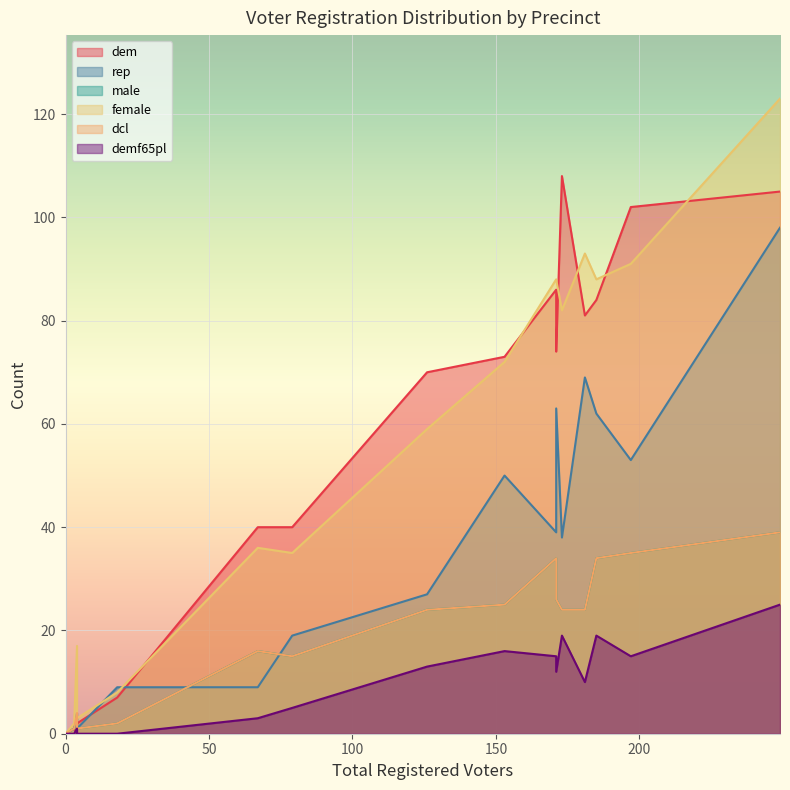

How many values in the demf65pl series are below 5?

10